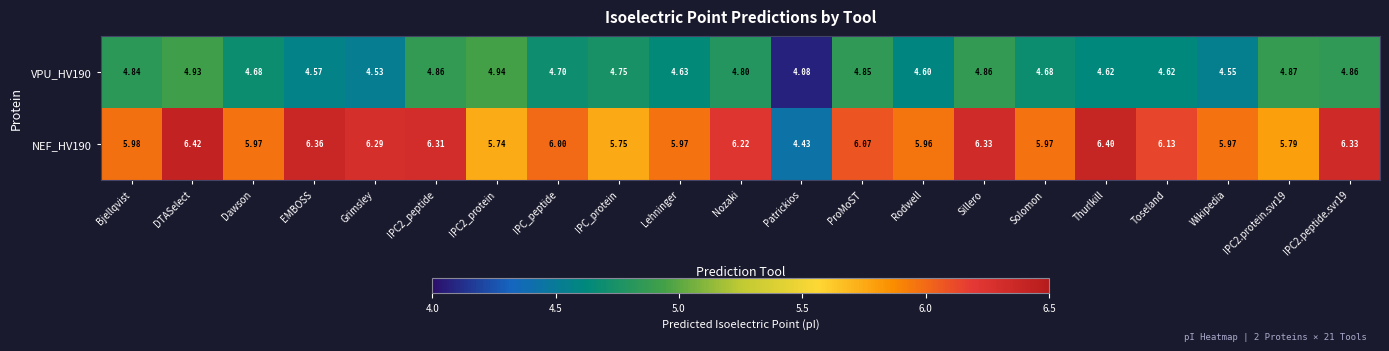

Rank the series at Lehninger from lowest to highest value.

VPU_HV190, NEF_HV190